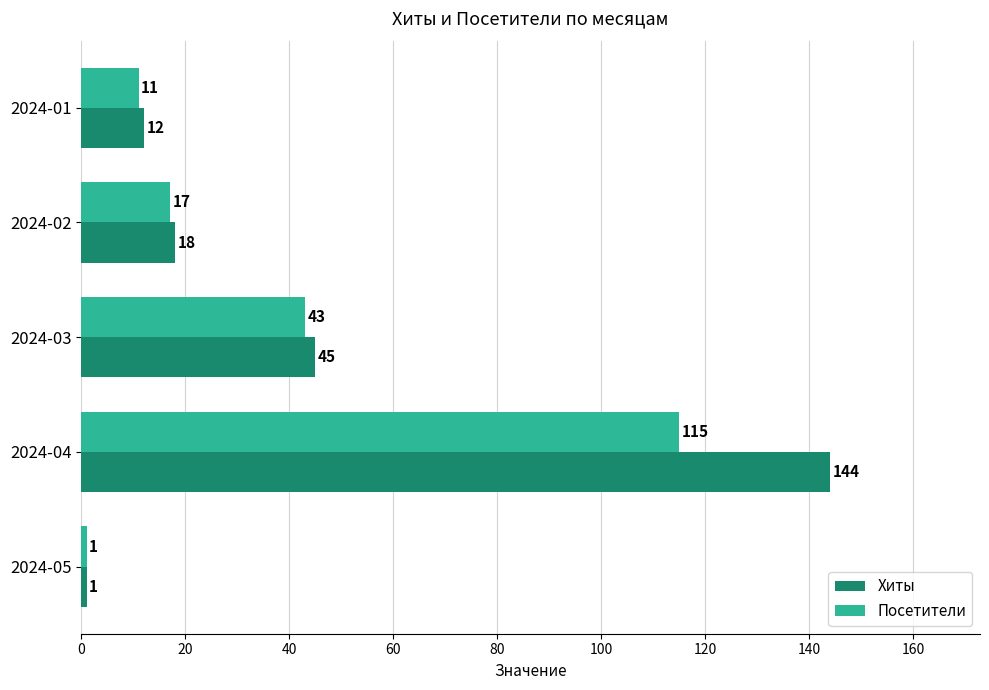

The value of Хиты at 2024-03 is 45. True or false?

True